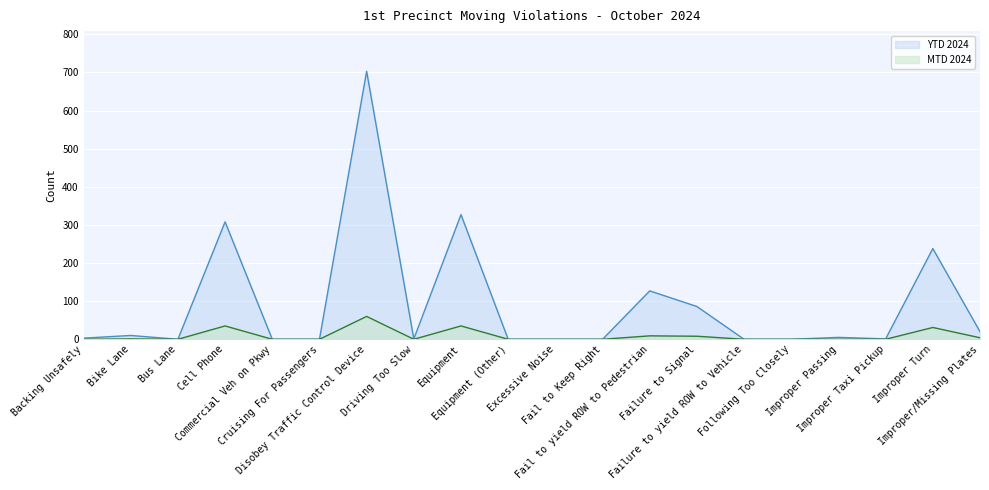

Rank the categories by YTD 2024 value from lowest to highest.

Bus Lane, Commercial Veh on Pkwy, Cruising For Passengers, Equipment (Other), Excessive Noise, Fail to Keep Right, Failure to yield ROW to Vehicle, Following Too Closely, Driving Too Slow, Improper Taxi Pickup, Backing Unsafely, Improper Passing, Bike Lane, Improper/Missing Plates, Failure to Signal, Fail to yield ROW to Pedestrian, Improper Turn, Cell Phone, Equipment, Disobey Traffic Control Device